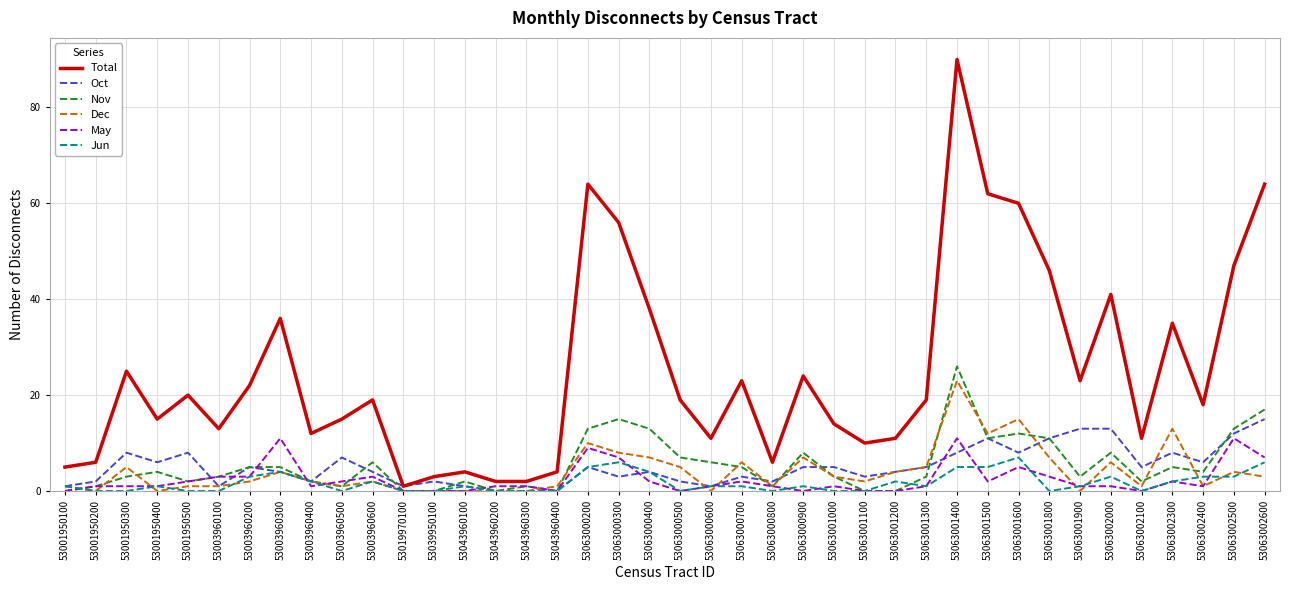

Does the chart display data point markers on the line(s)?

No